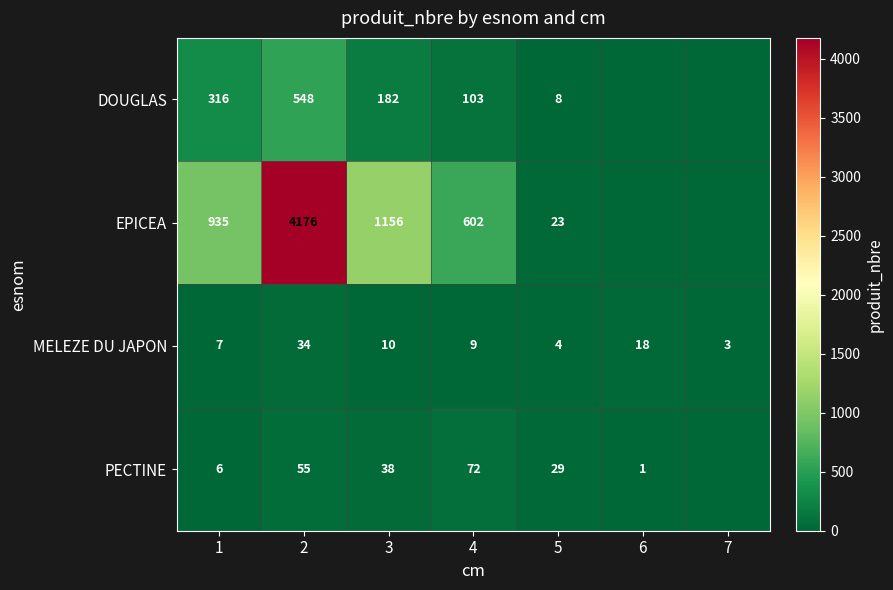

Is the value of MELEZE DU JAPON at 5 greater than the value of DOUGLAS at 5?

No